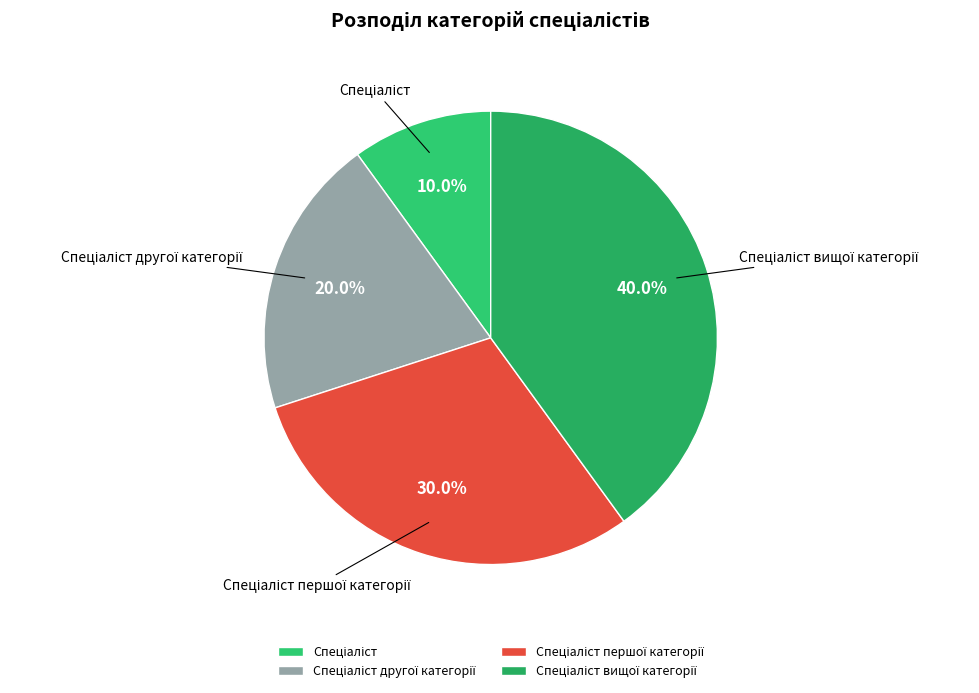

How many slices are in this pie chart?

4